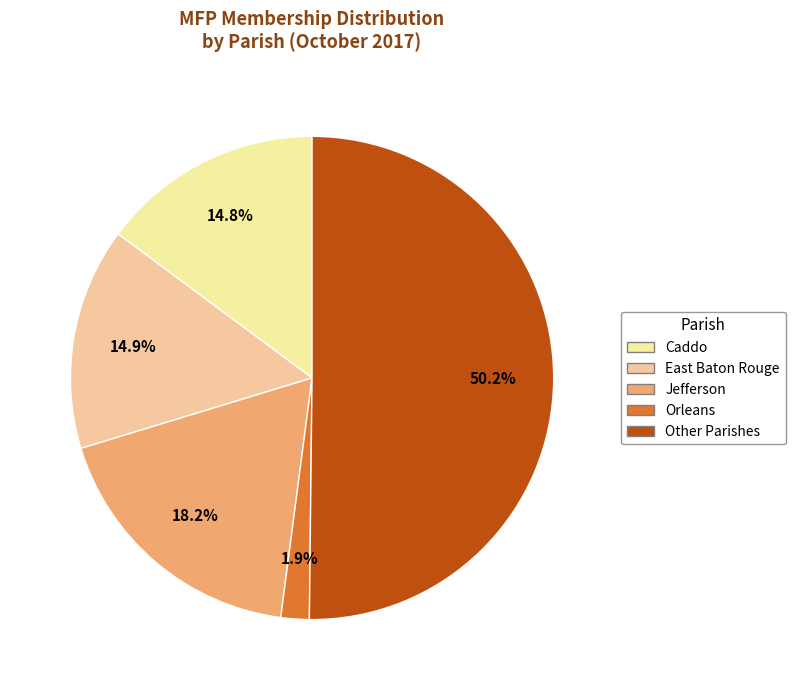

To the nearest percent, what is the difference between the largest and smallest slice percentages?

48%